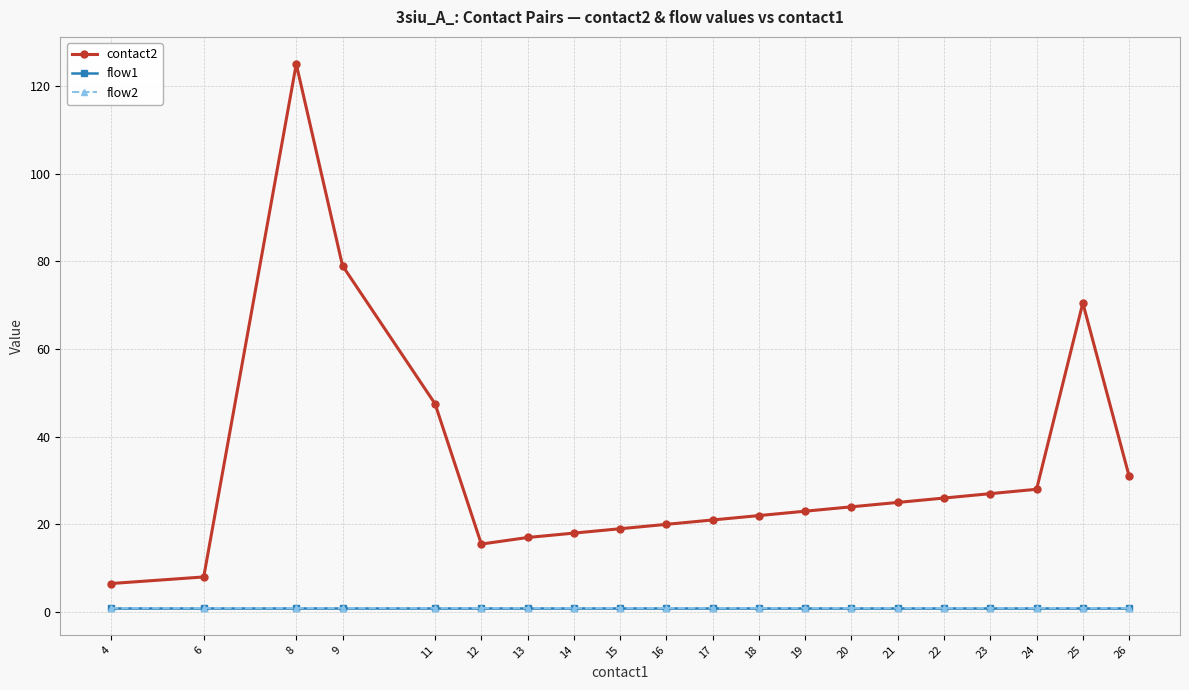

What is the value of the flow2 point at the 13th from the left?

1.0